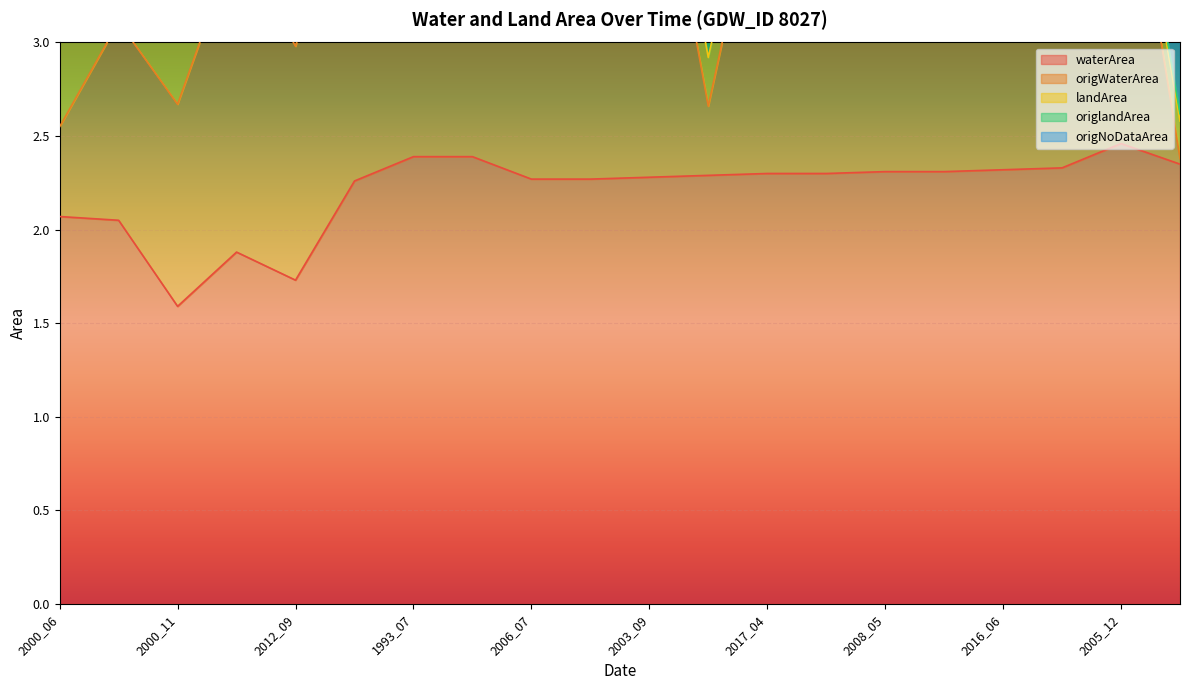

True or false: origWaterArea has a value of 4.7 at 2003_09.

True